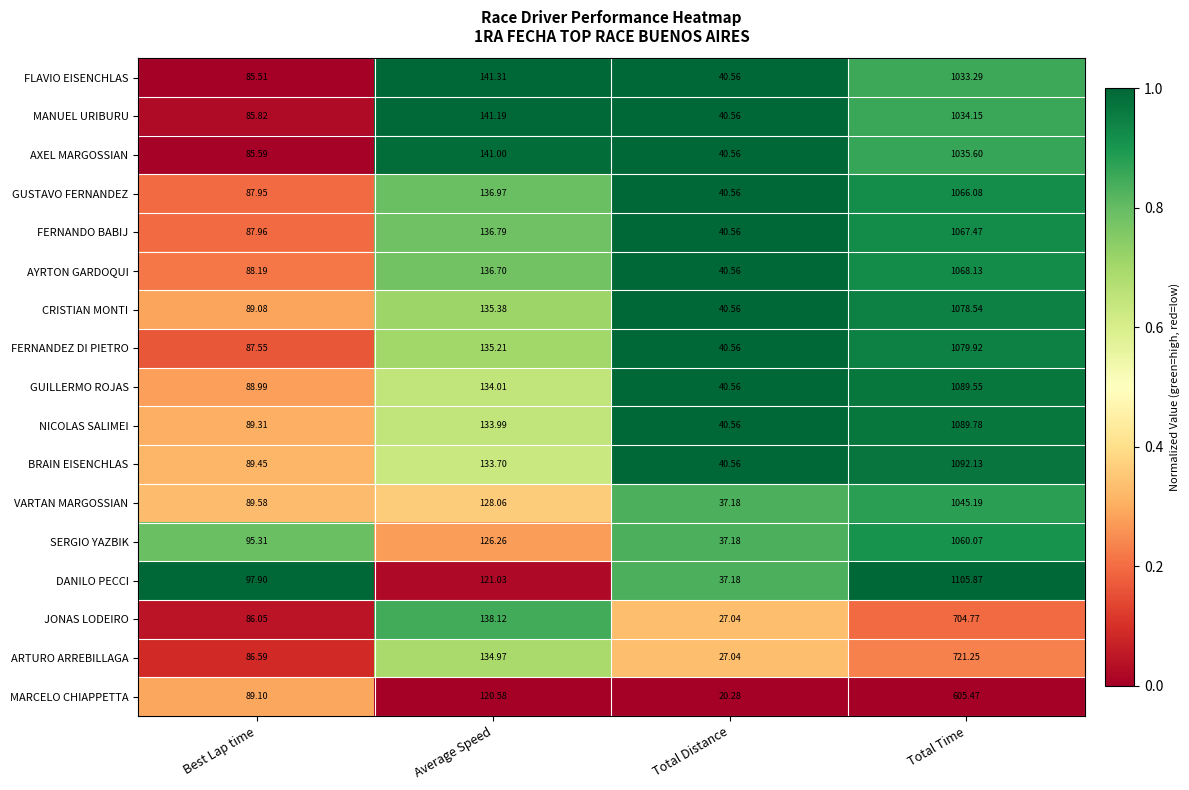

What is the maximum value shown in the chart?

1105.9